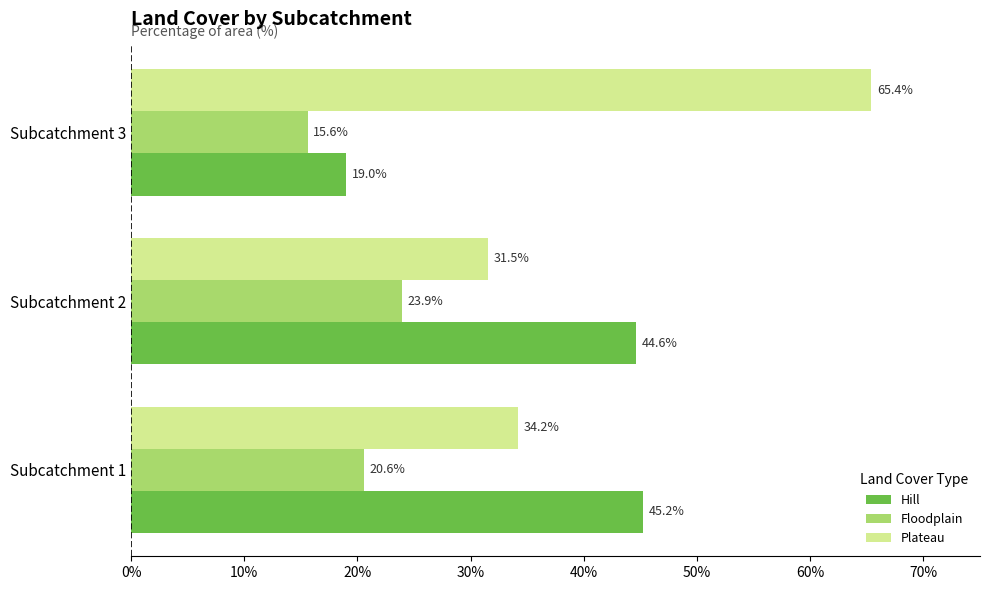

Is it true that Floodplain equals 7.0 at Subcatchment 3?

False